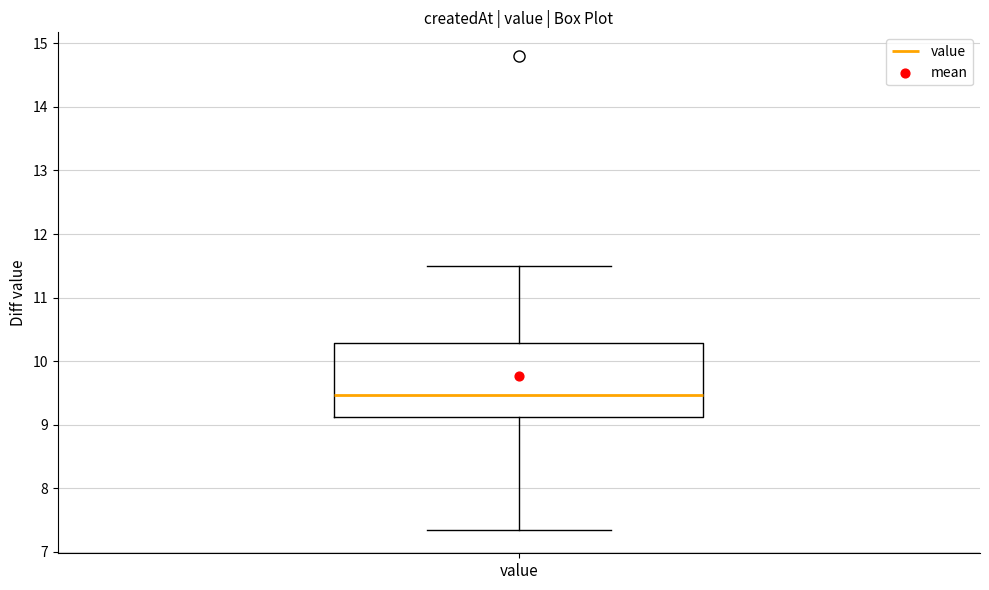

Transcribe this box plot: give where the median line is, the range the box spans, and where the two whiskers end, as read against the y-axis. The values are not printed on the chart, so give them approximately, as read against the axis.

median 9.5, box 9.1 to 10.3, whiskers 7.4 to 11.5